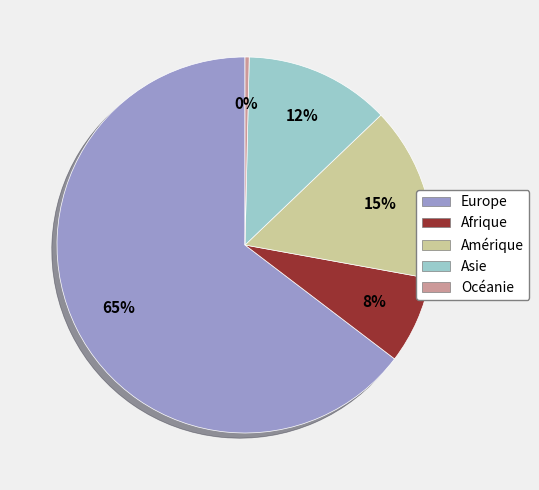

Between Amérique and Asie, which is larger?

Amérique